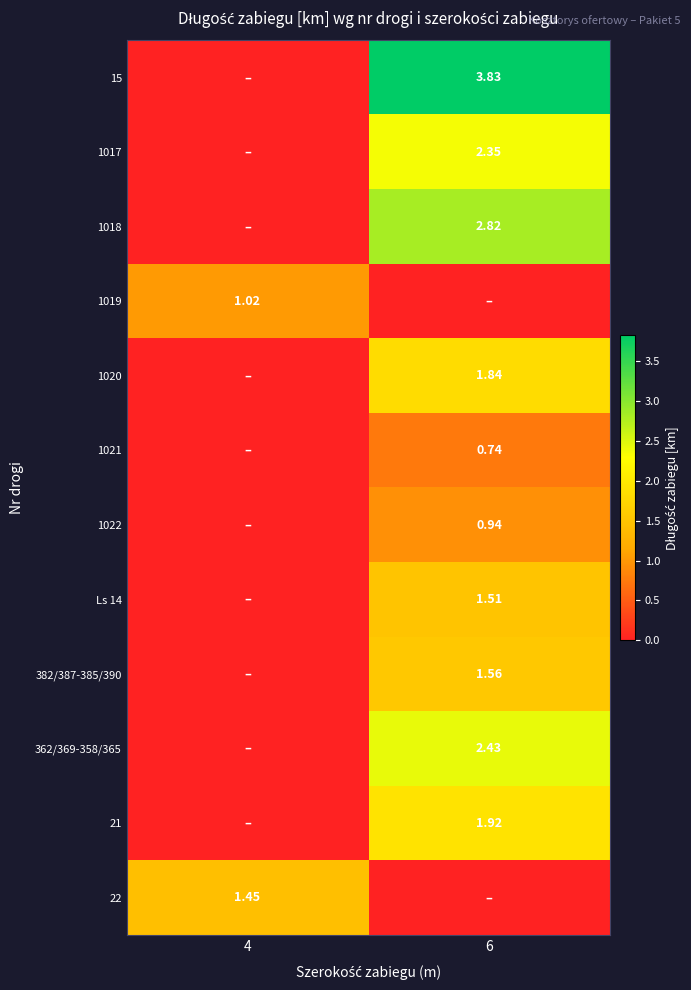

The value of 1017 at 6 is 1.3. True or false?

False